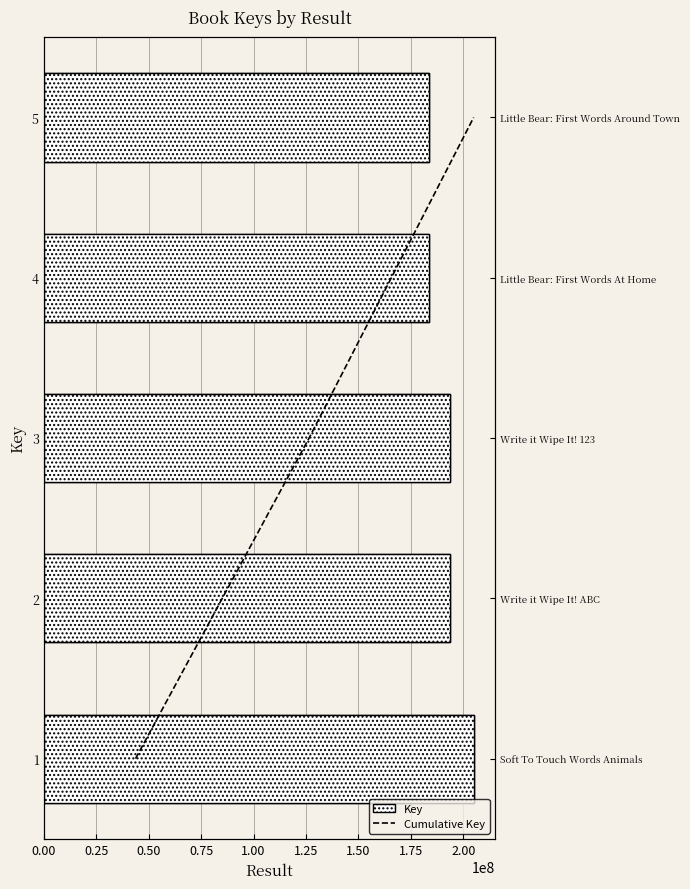

List the series in order of their peak value, highest first.

Key, Cumulative Key